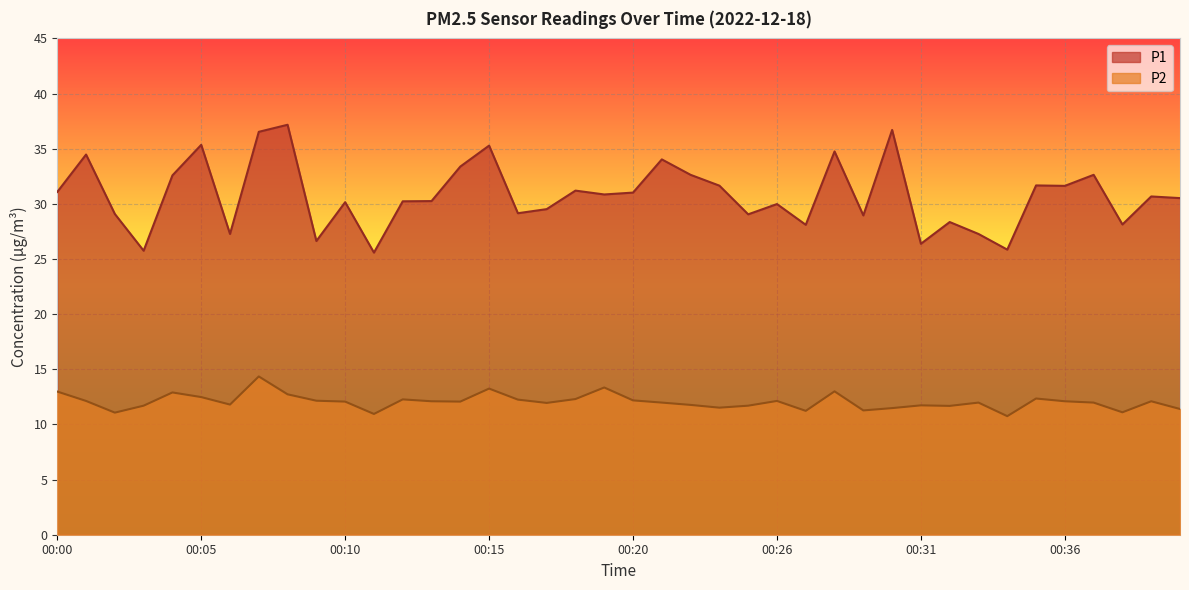

What is the minimum value for P1?

25.6